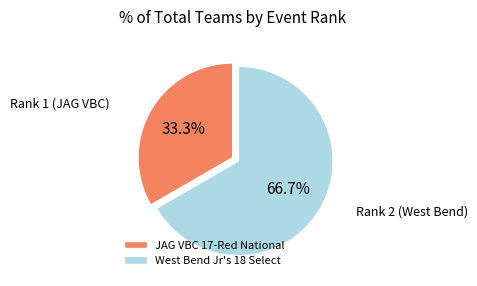

Which slice is the largest?

West Bend Jr's 18 Select